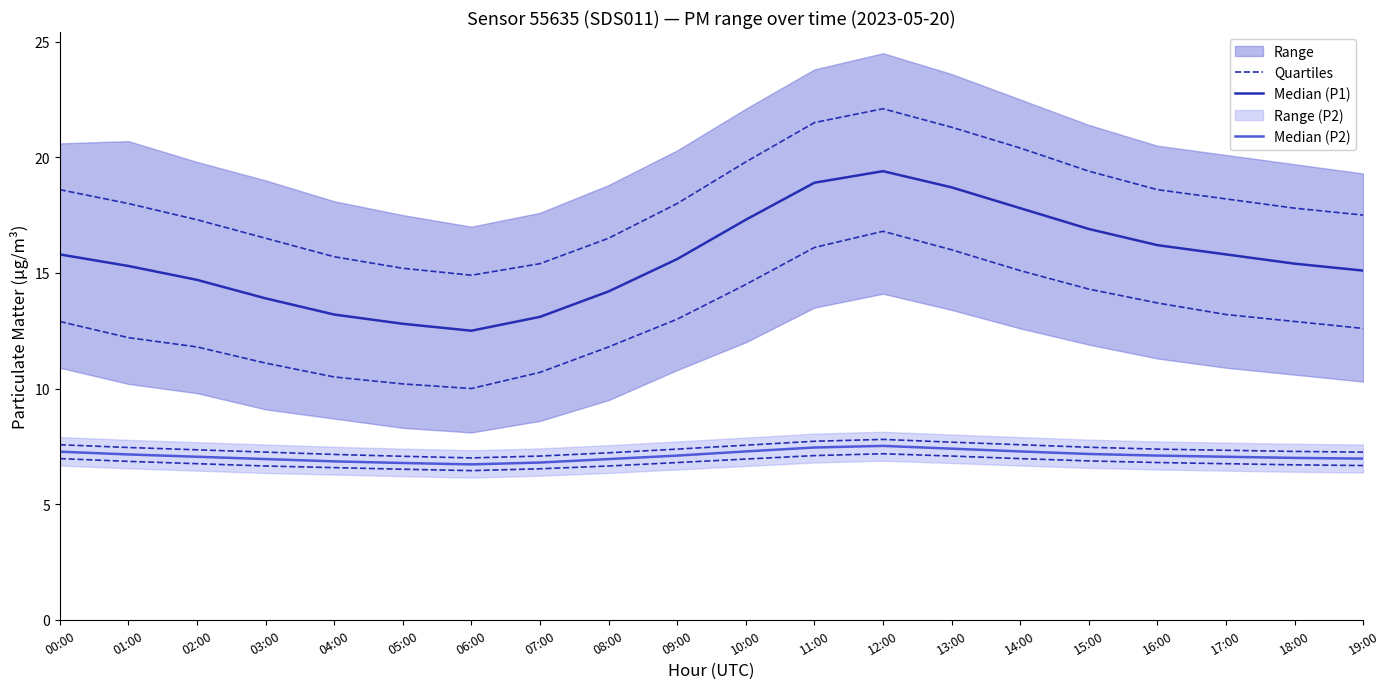

Where does the Median (P1) series first go above 15?

00:00